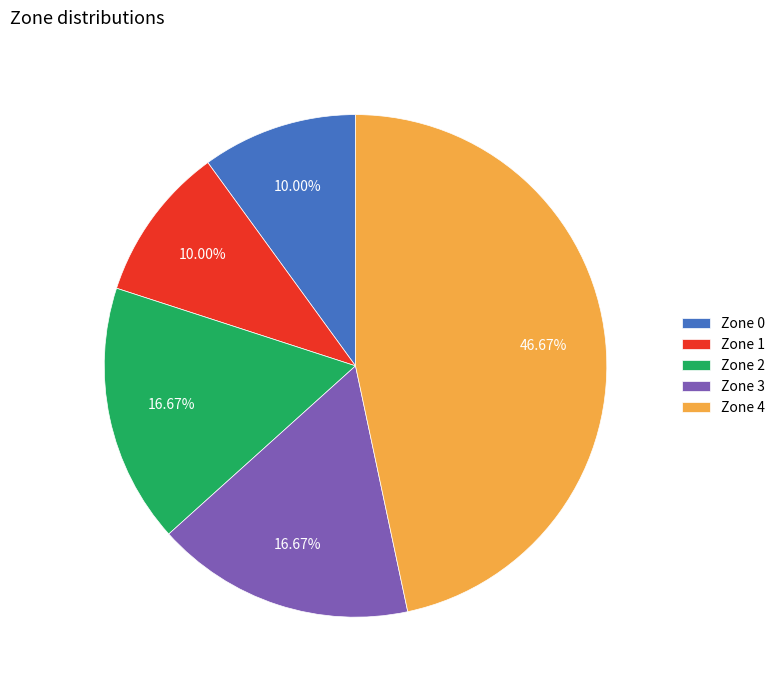

To the nearest percent, what is the difference between the Zone 0 and Zone 4 slice percentages?

37%